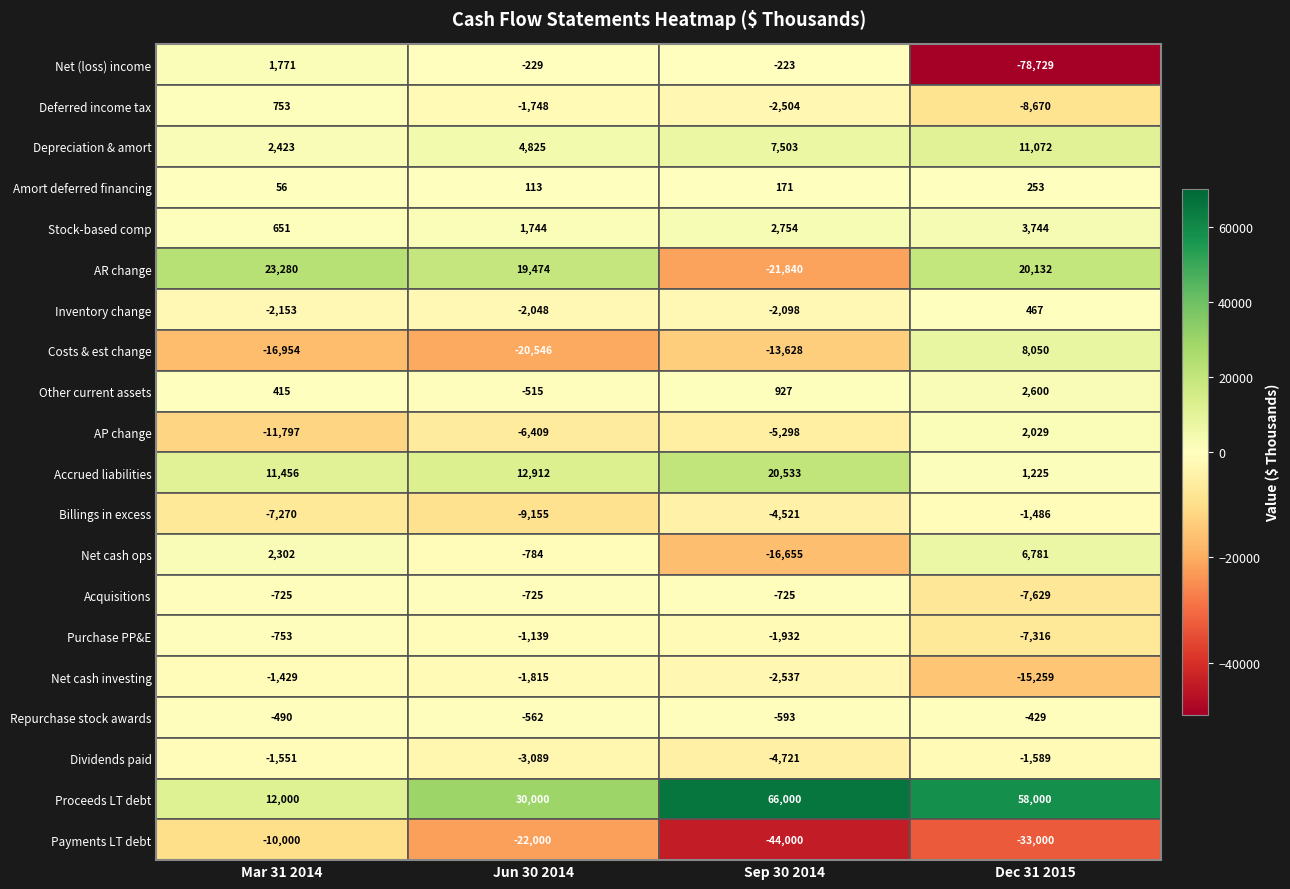

True or false: Dividends paid has a value of -1551 at 0.

True